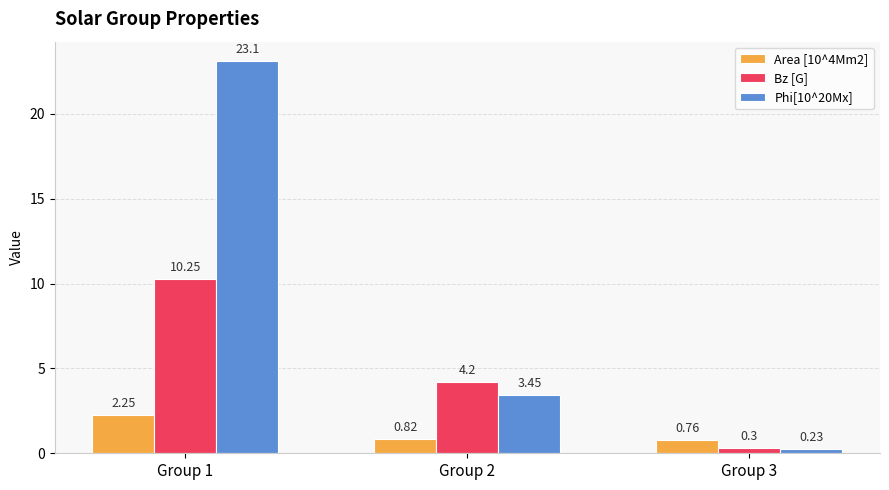

At how many categories does at least one series exceed 16?

1